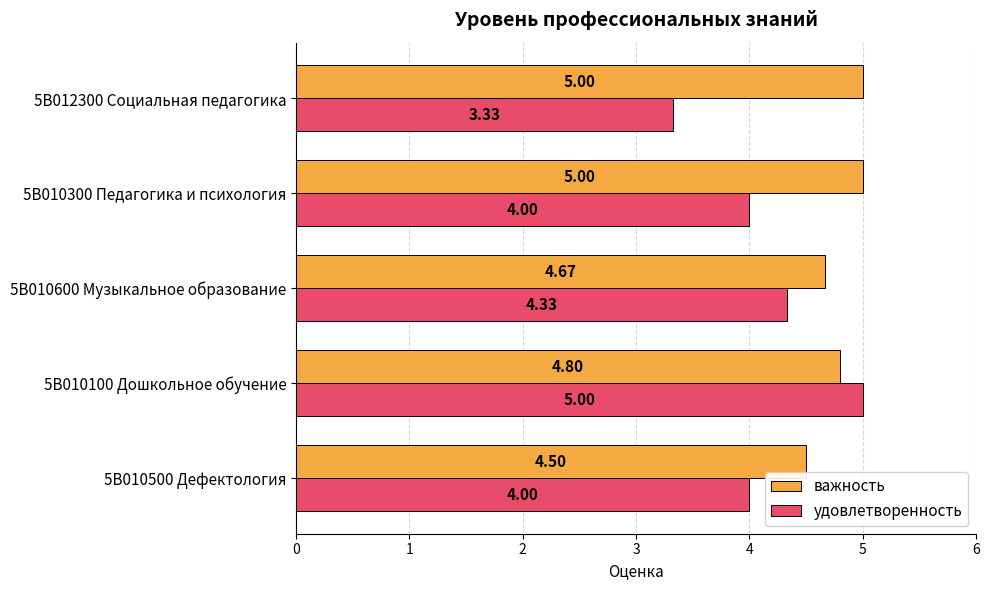

What is the total value across all series at 5В012300 Социальная педагогика?

8.3